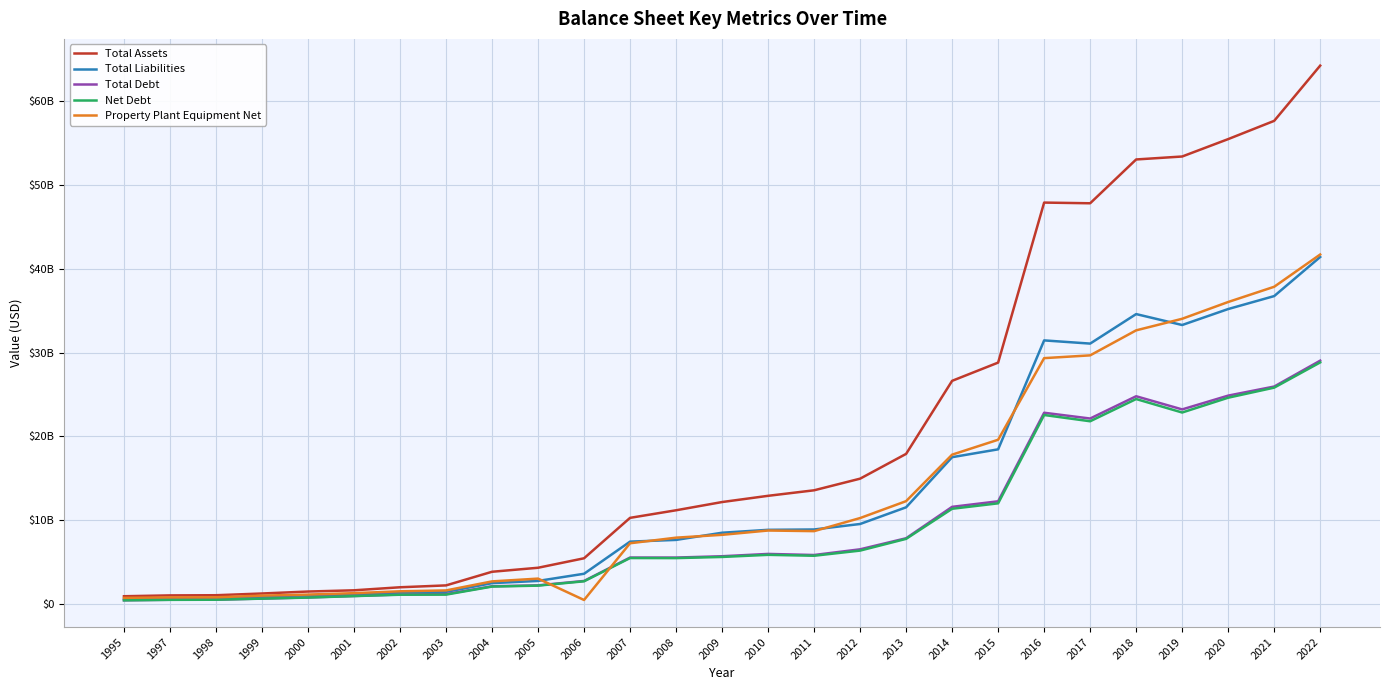

Where does the Total Liabilities series first go above 8497000000?

2010